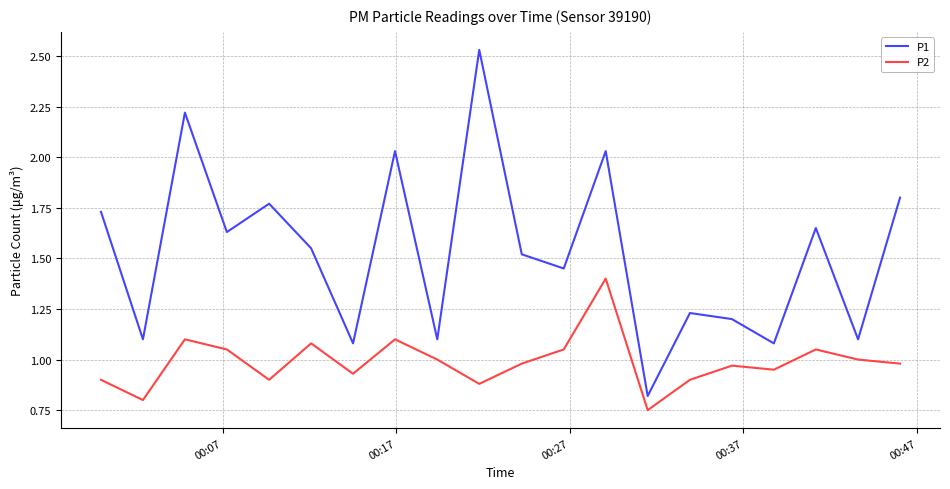

List the series in order of their peak value, lowest first.

P2, P1